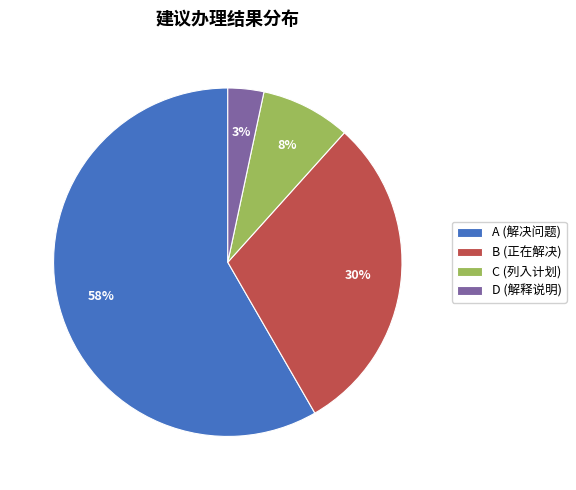

Is the sum of D (解释说明) and B (正在解决) greater than half?

No